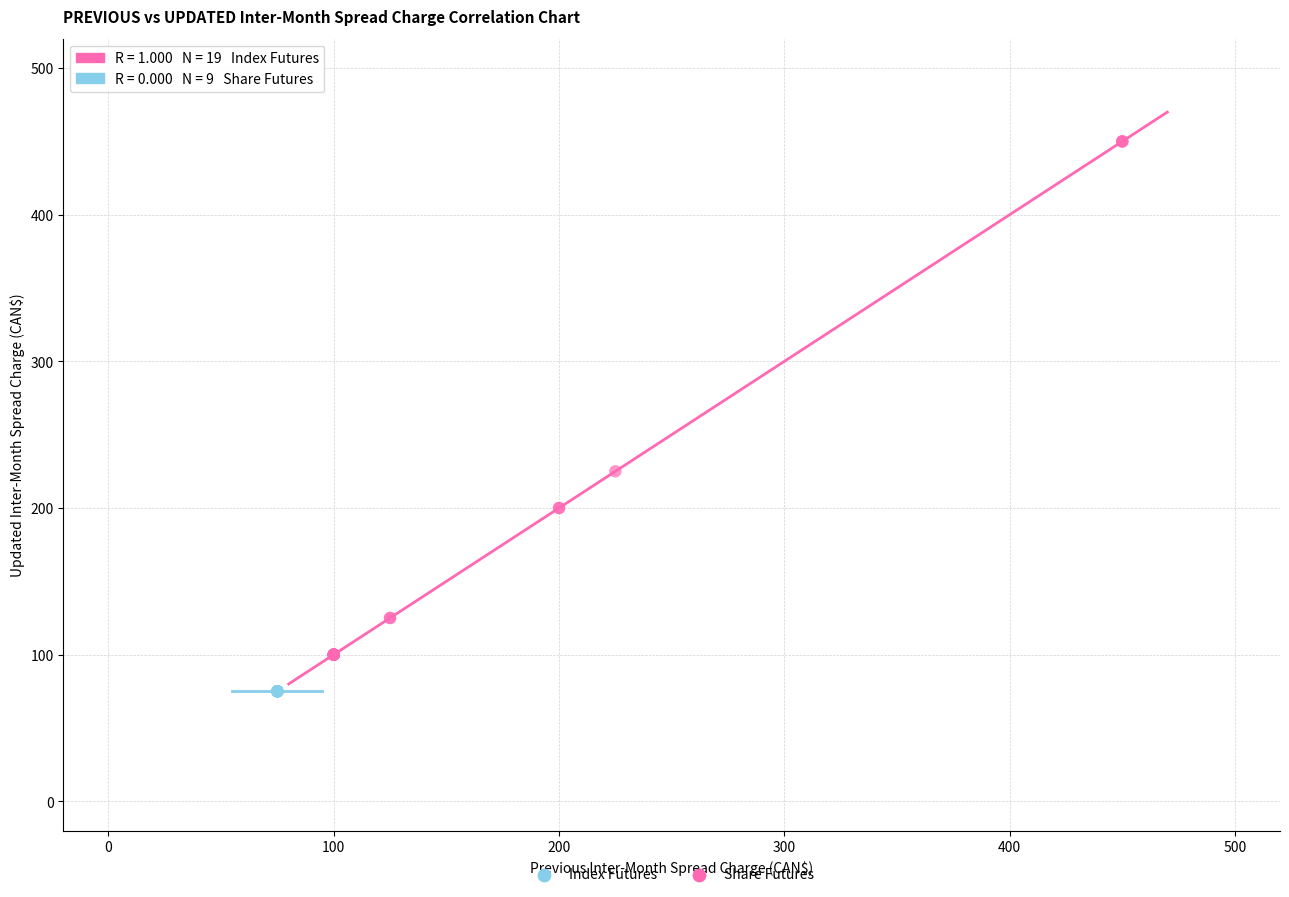

Which series contains the lowest Y value?

Share Futures